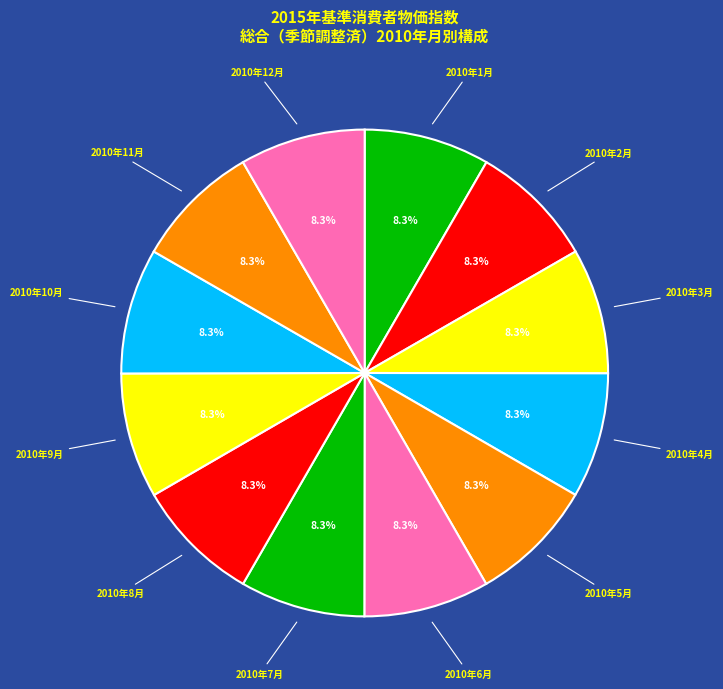

To the nearest percent, what is the average slice percentage?

8%